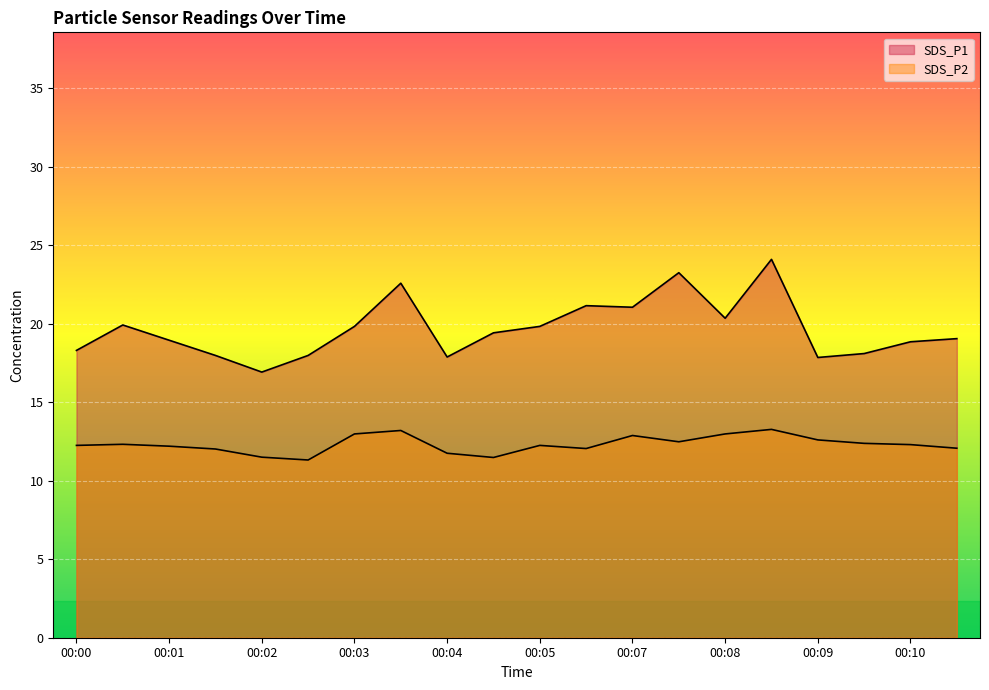

The value of SDS_P2 at 00:01 is 12.2. True or false?

True